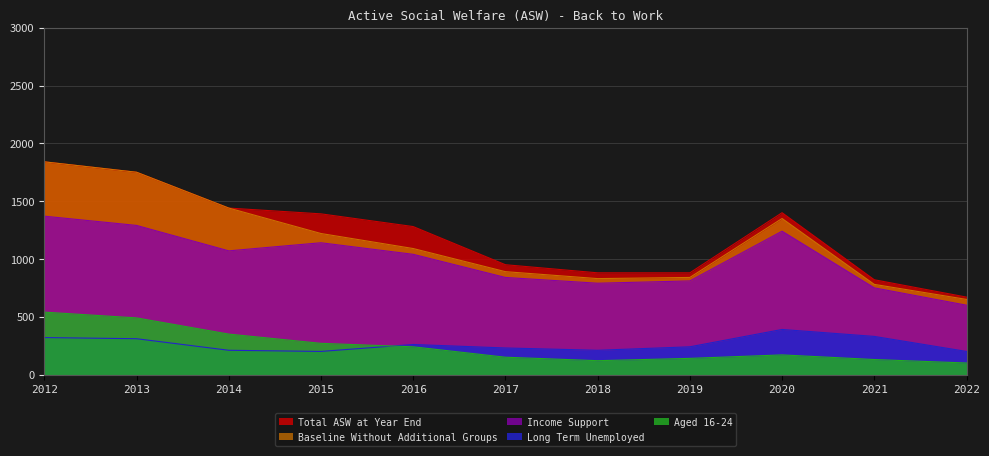

The value of Baseline Without Additional Groups at 2020 is 2235. True or false?

False